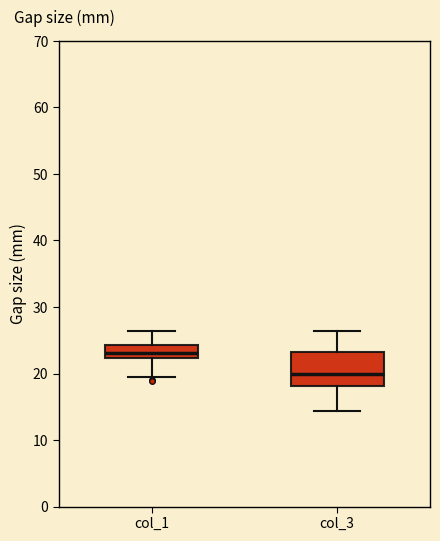

Where does the upper whisker of the box for col_1 end on the y-axis? The values are not printed on the chart, so give them approximately, as read against the axis.

26